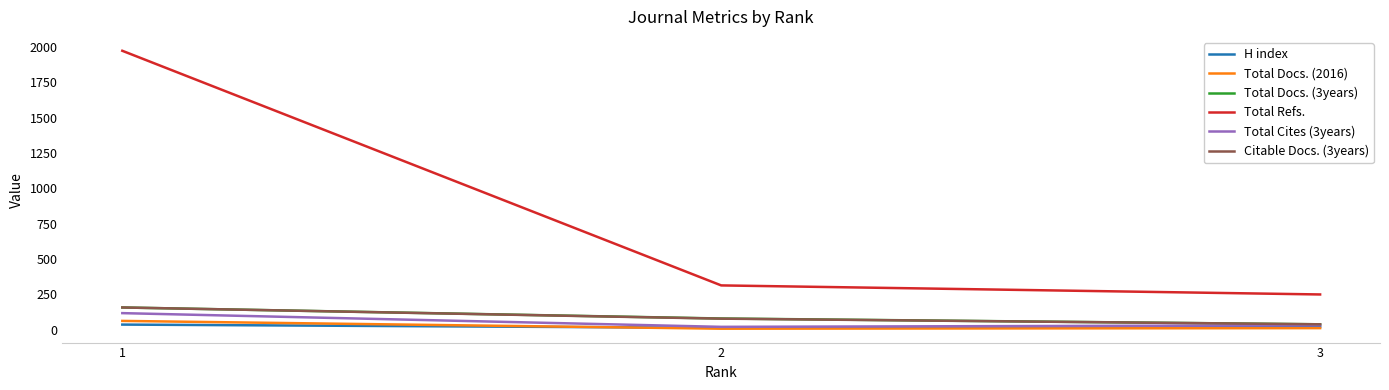

At how many categories does at least one series exceed 1445?

1